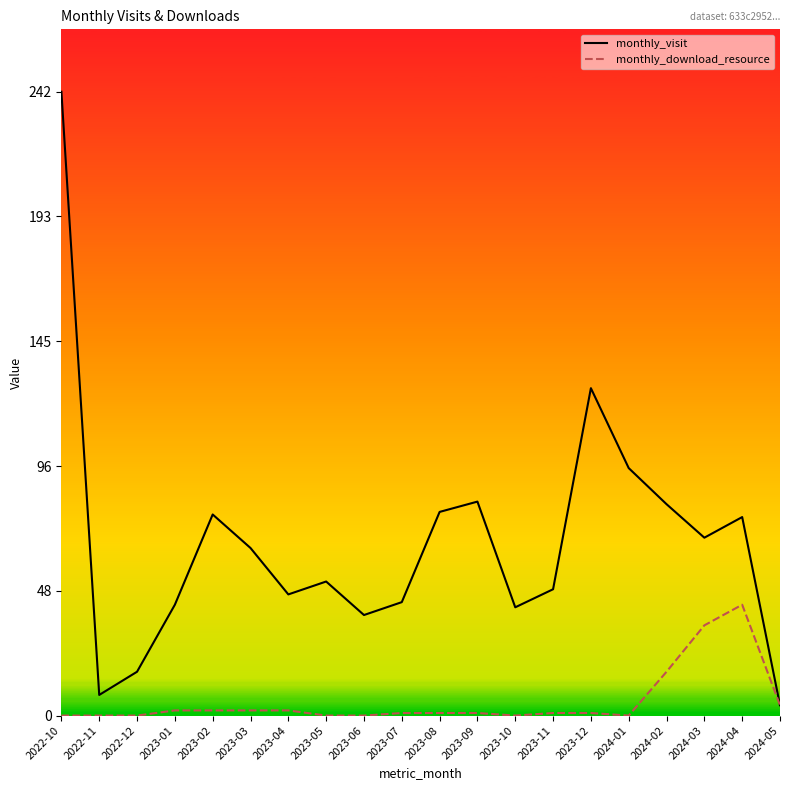

Which label corresponds to the largest value in the chart?

2022-10